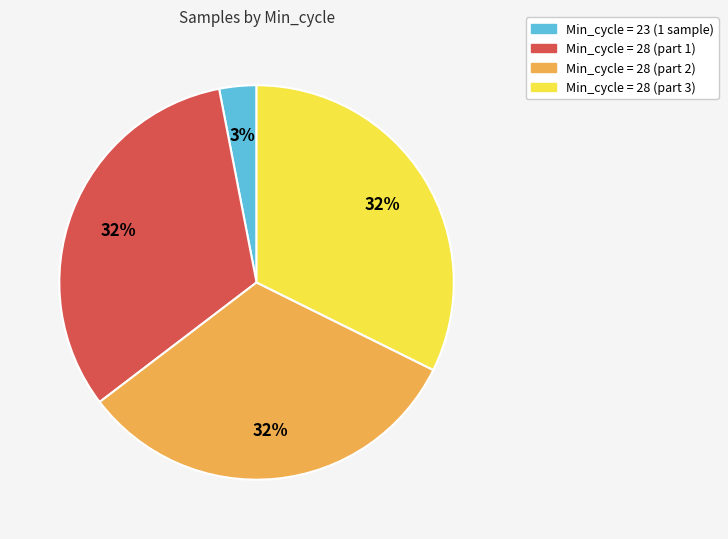

True or false: Min_cycle = 28 (part 2) accounts for 19% of the total.

False